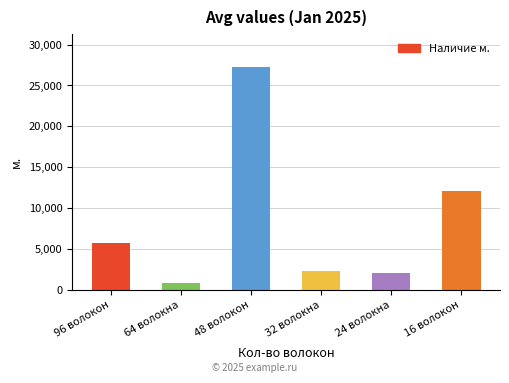

What is the difference between the values at 48 волокон and 64 волокна?

26397